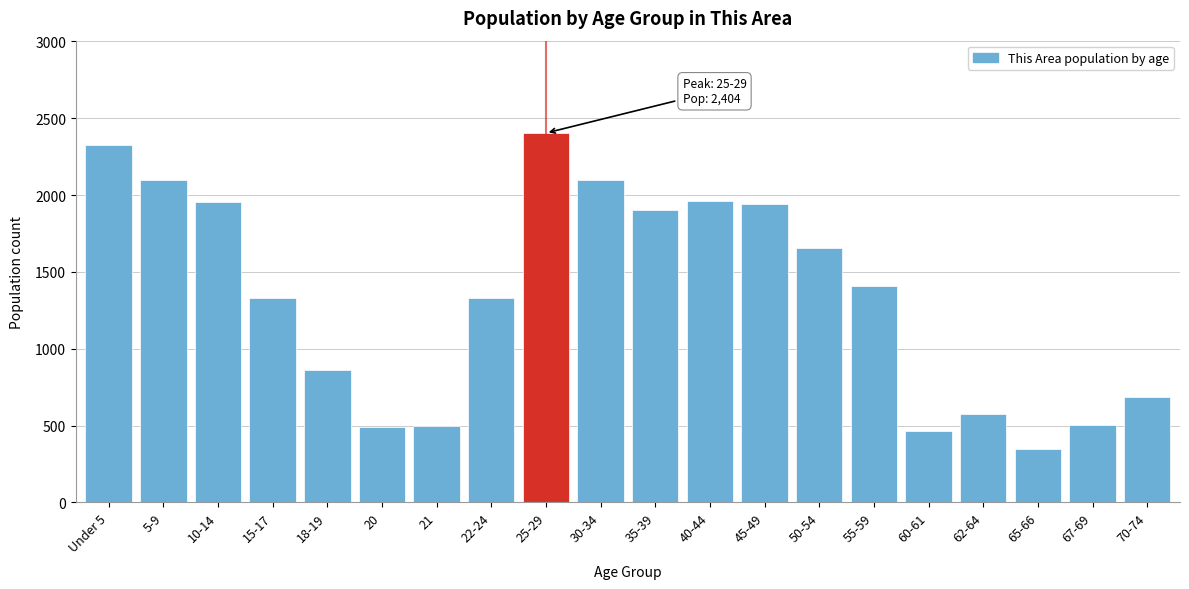

The value at 30-34 is 1161. True or false?

False